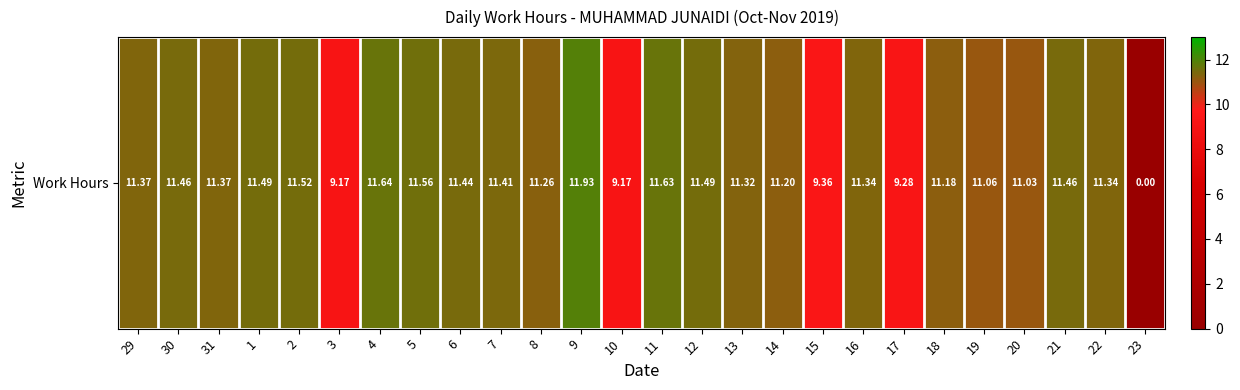

Which category has the lowest value across all series?

23